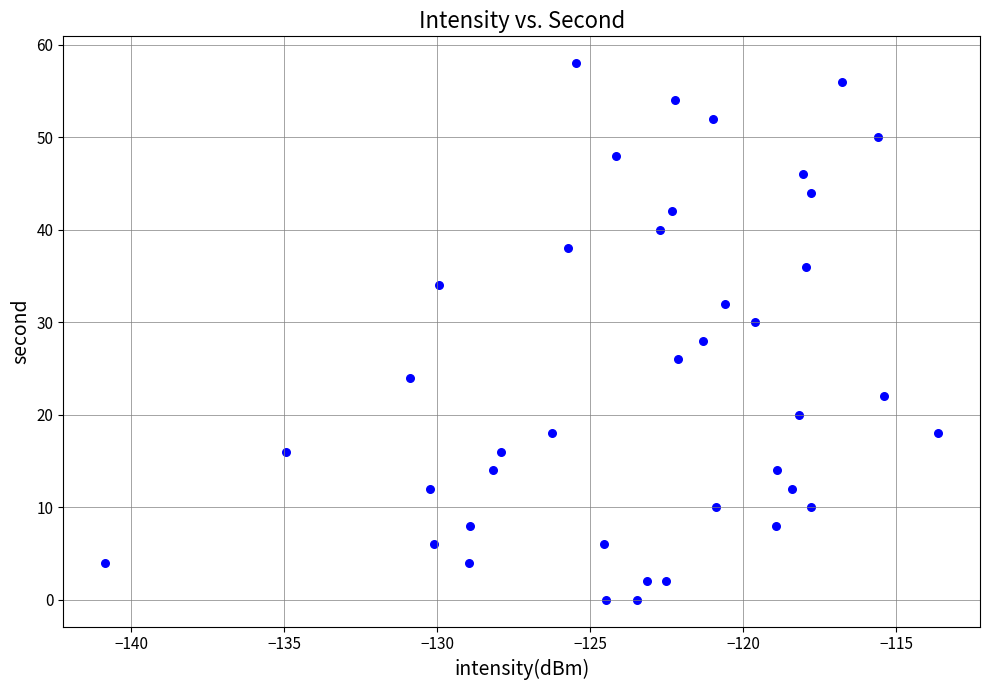

What is the range of Y values (max minus min)?

58